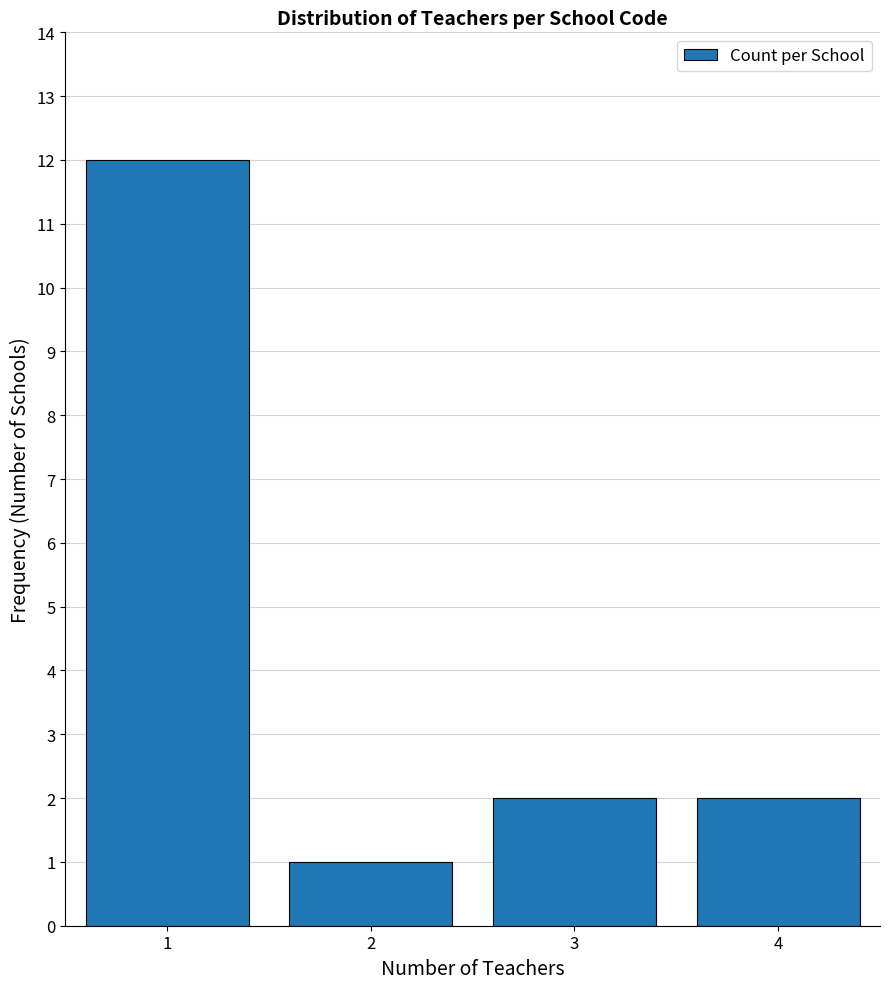

Reading left to right, list all the values displayed in this chart.

12	1	2	2